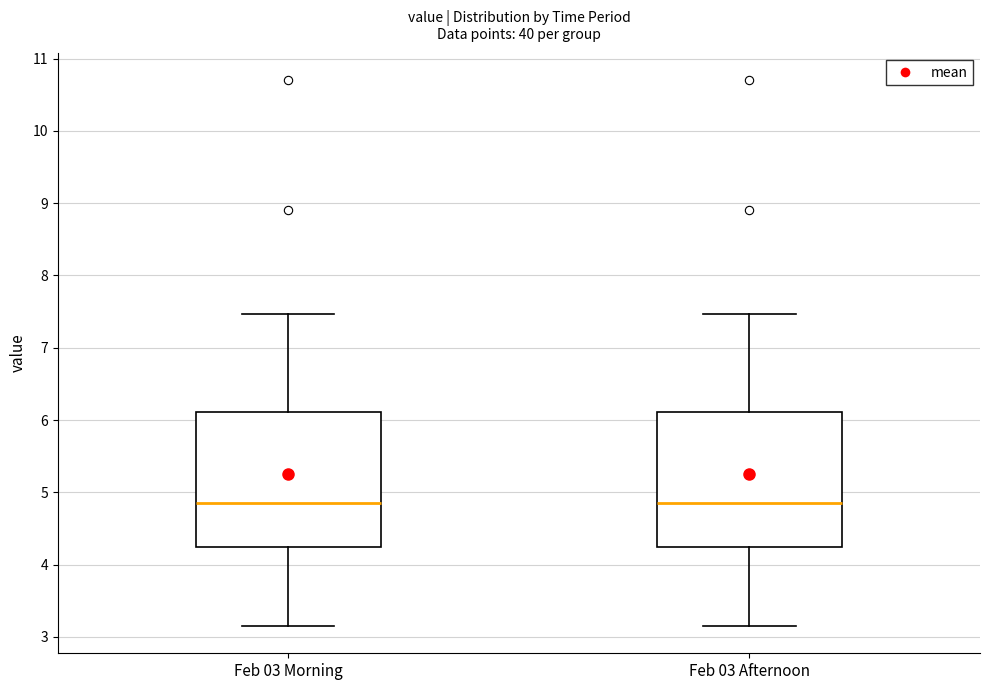

Reading left to right, transcribe this box plot: for each box, give where its median line is, the range the box spans, and where its two whiskers end, as read against the y-axis. The values are not printed on the chart, so give them approximately, as read against the axis.

Feb 03 Morning: median 4.9, box 4.3 to 6.1, whiskers 3.2 to 7.5
Feb 03 Afternoon: median 4.9, box 4.3 to 6.1, whiskers 3.2 to 7.5